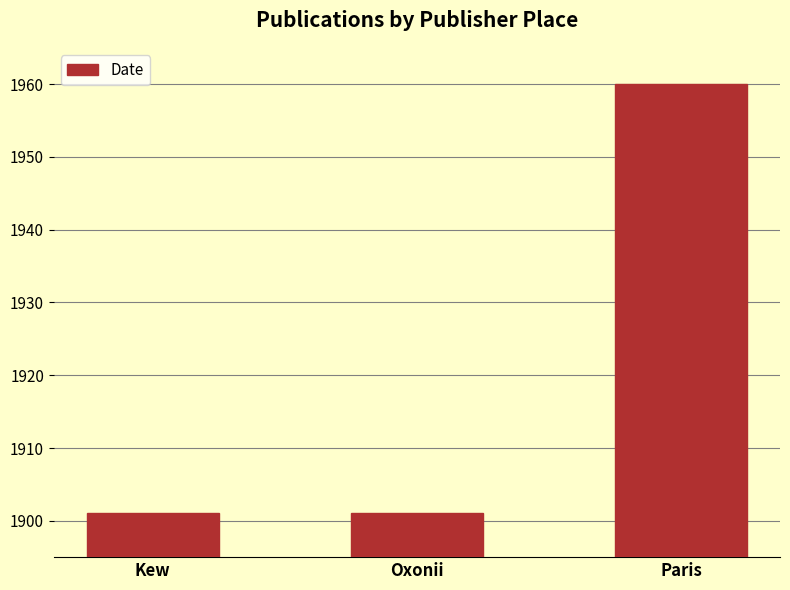

Reading left to right, list all the values displayed in this chart.

Kew=1901	Oxonii=1901	Paris=1960